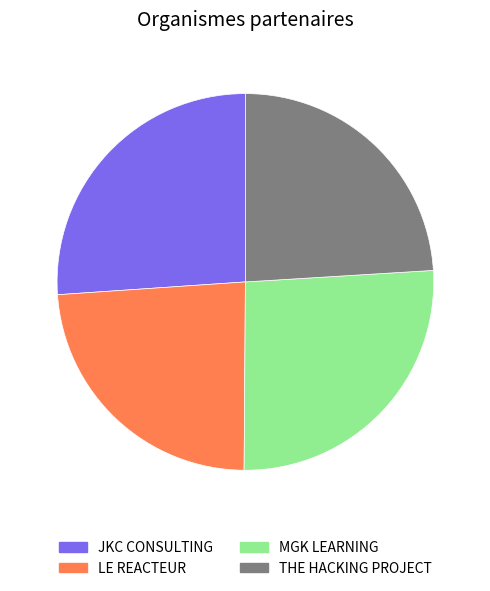

Combined, do JKC CONSULTING and MGK LEARNING account for over 50%?

Yes